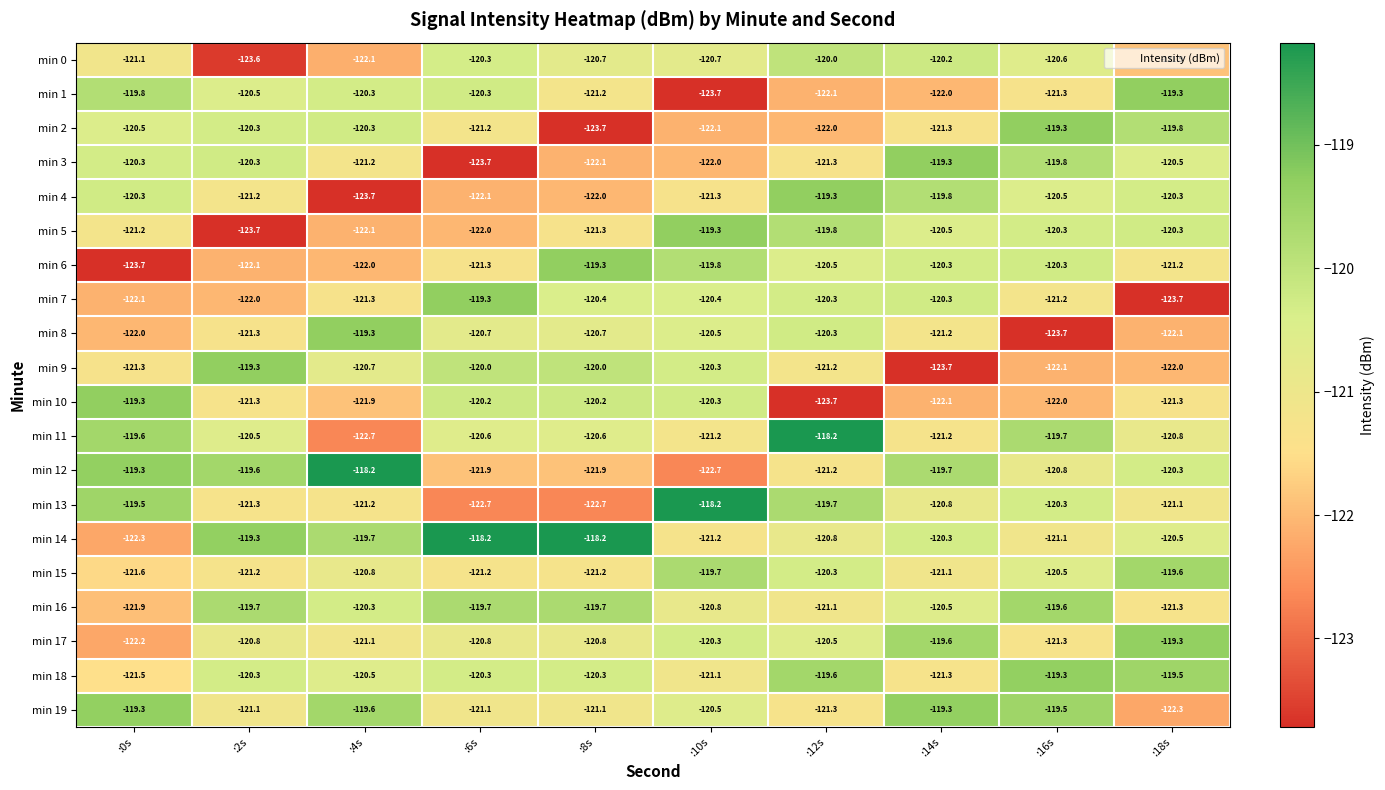

What is the difference between the highest and lowest values at :0s?

4.4